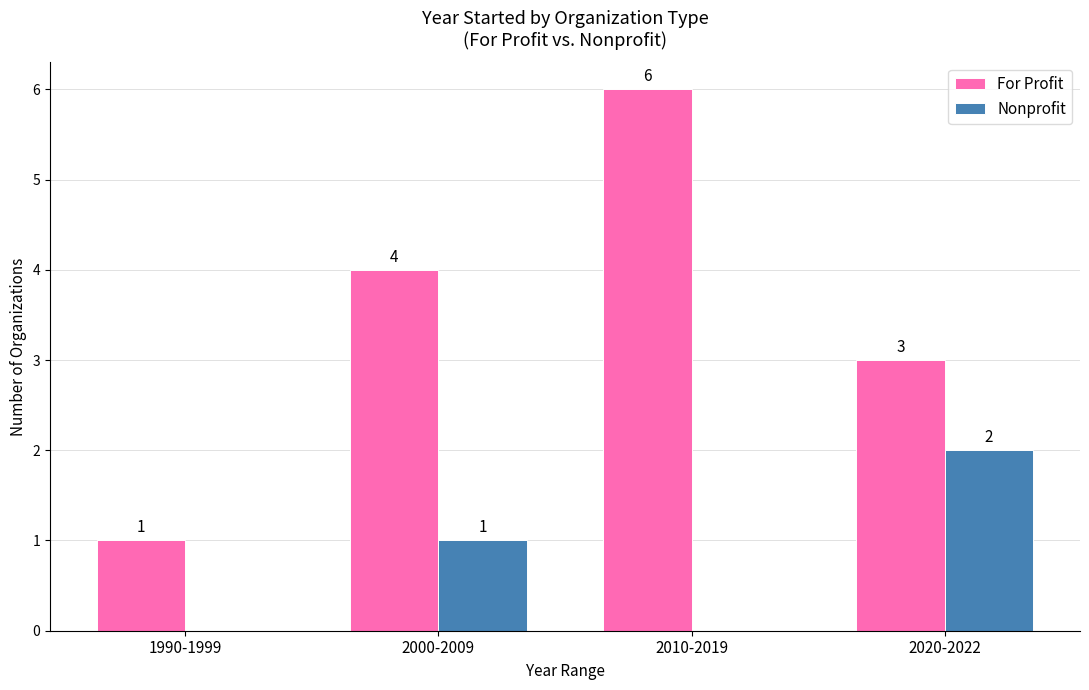

Where is For Profit nearest to the value 3?

2020-2022